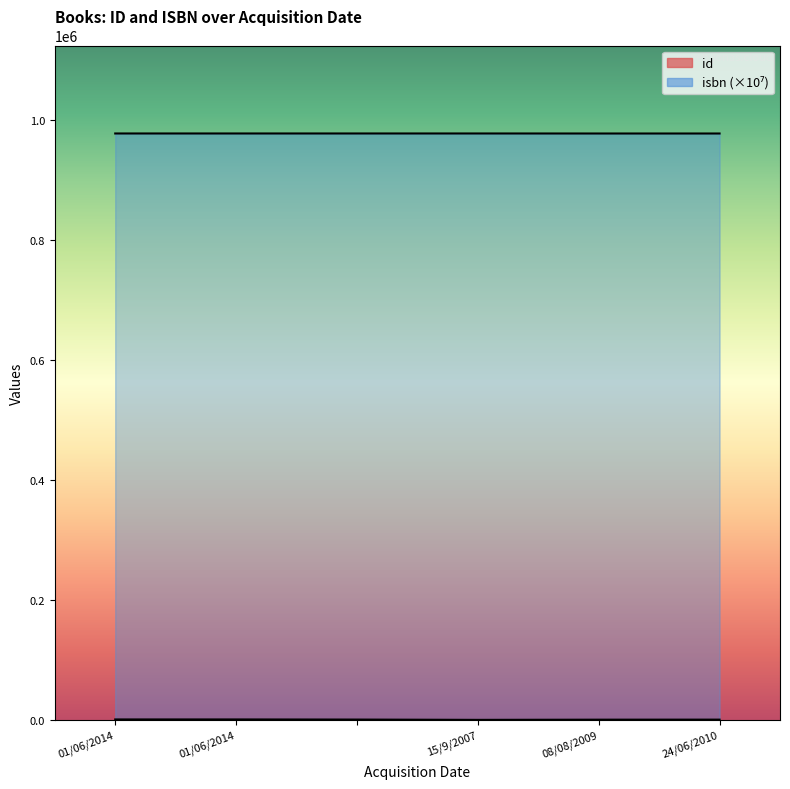

True or false: id and isbn cross at least once.

False